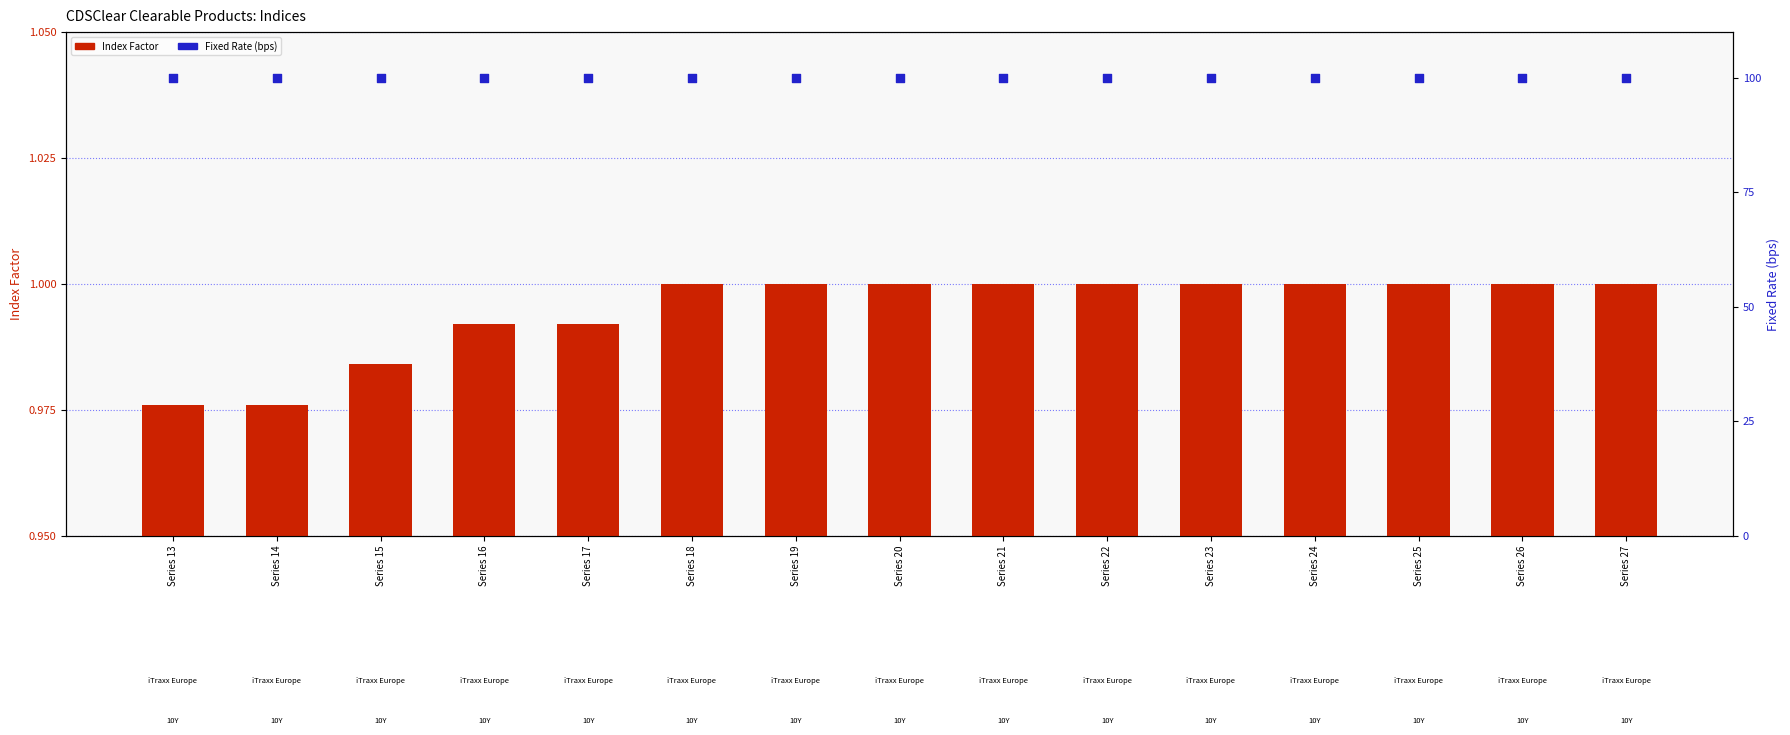

Is the value of Index Factor at Series 26 greater than the value of Fixed Rate (bps) at Series 17?

No